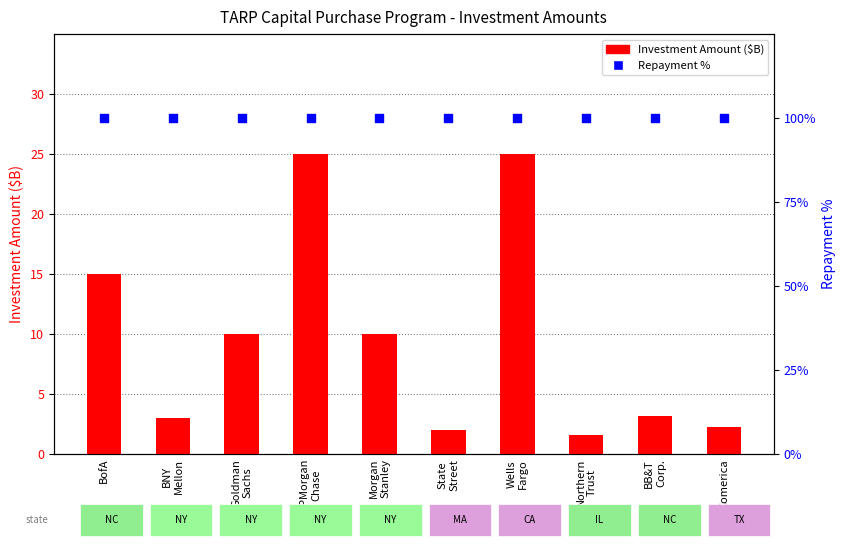

Which series has the largest Y range (max minus min)?

Investment Amount ($B)